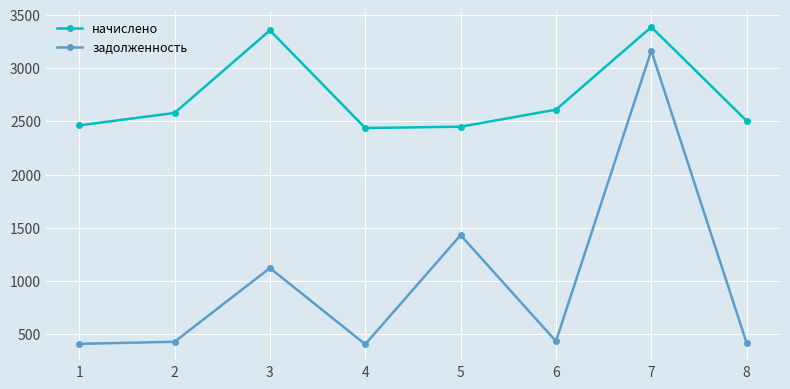

List the series in order of their overall mean, lowest first.

задолженность, начислено